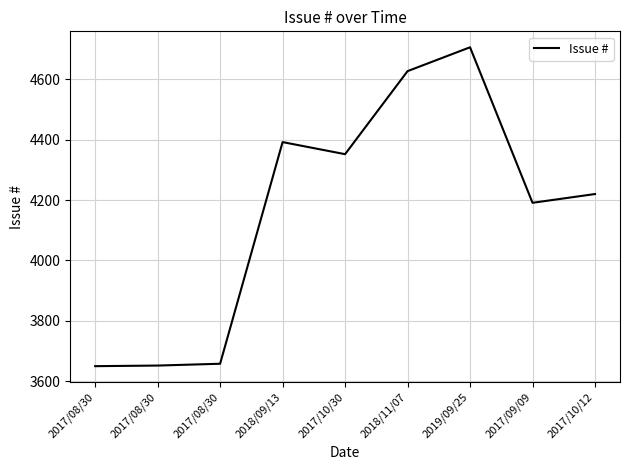

Is it true that the value at 2017/10/30 is 4352?

True